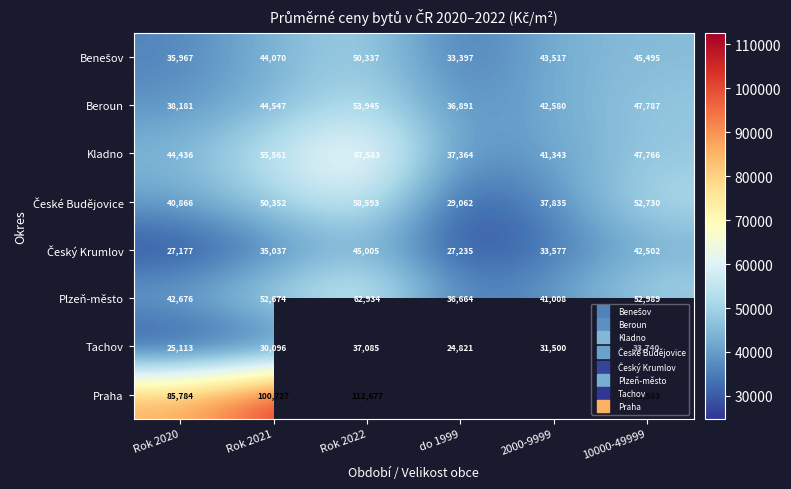

At which category does the chart reach its peak across all series?

Rok 2022